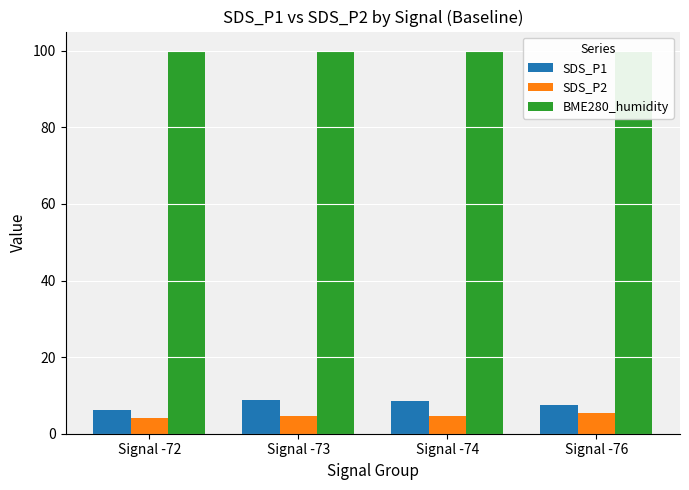

At how many categories does at least one series exceed 89?

4